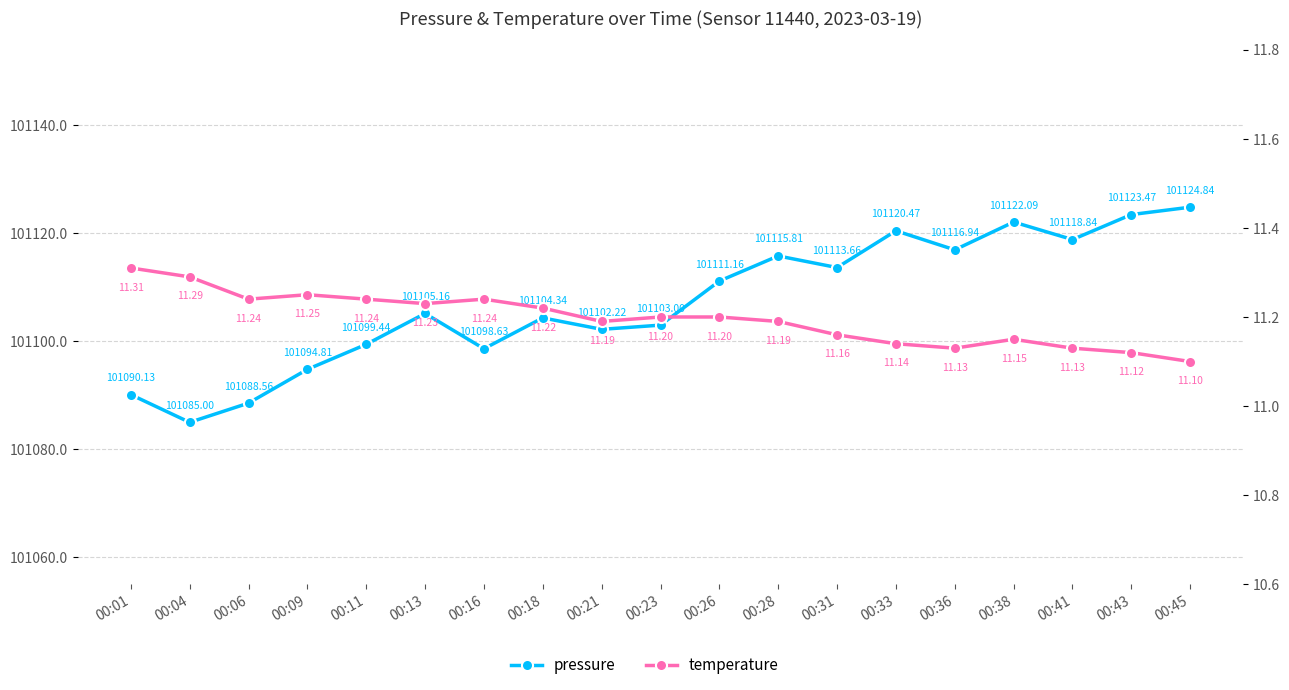

How many interior local valleys does the pressure series have?

6